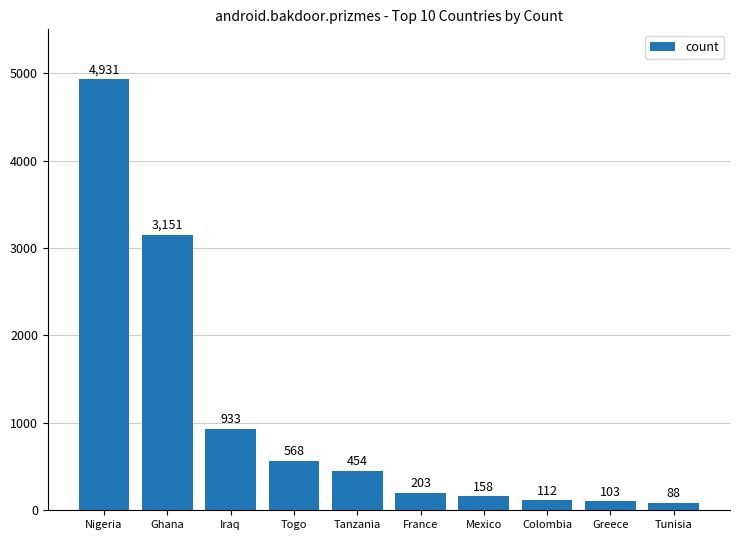

Count the number of categories in the chart.

10